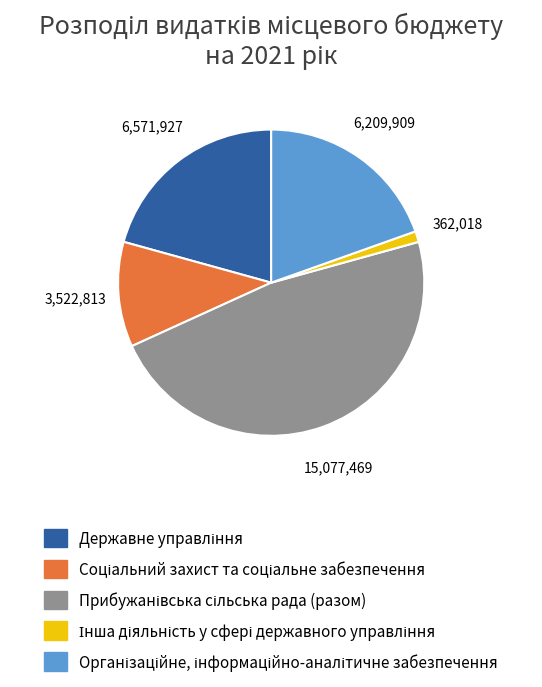

Is there a majority slice in this chart?

No